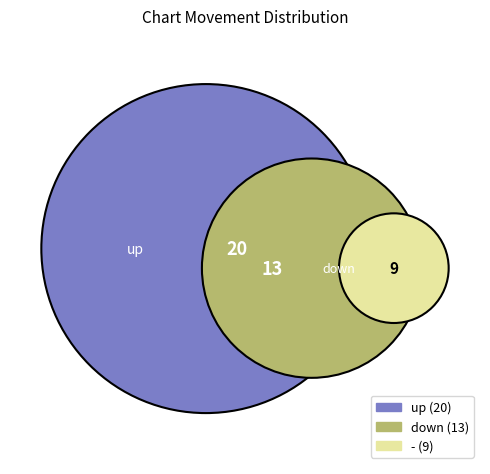

What percentage is the up slice, to the nearest percent?

48%